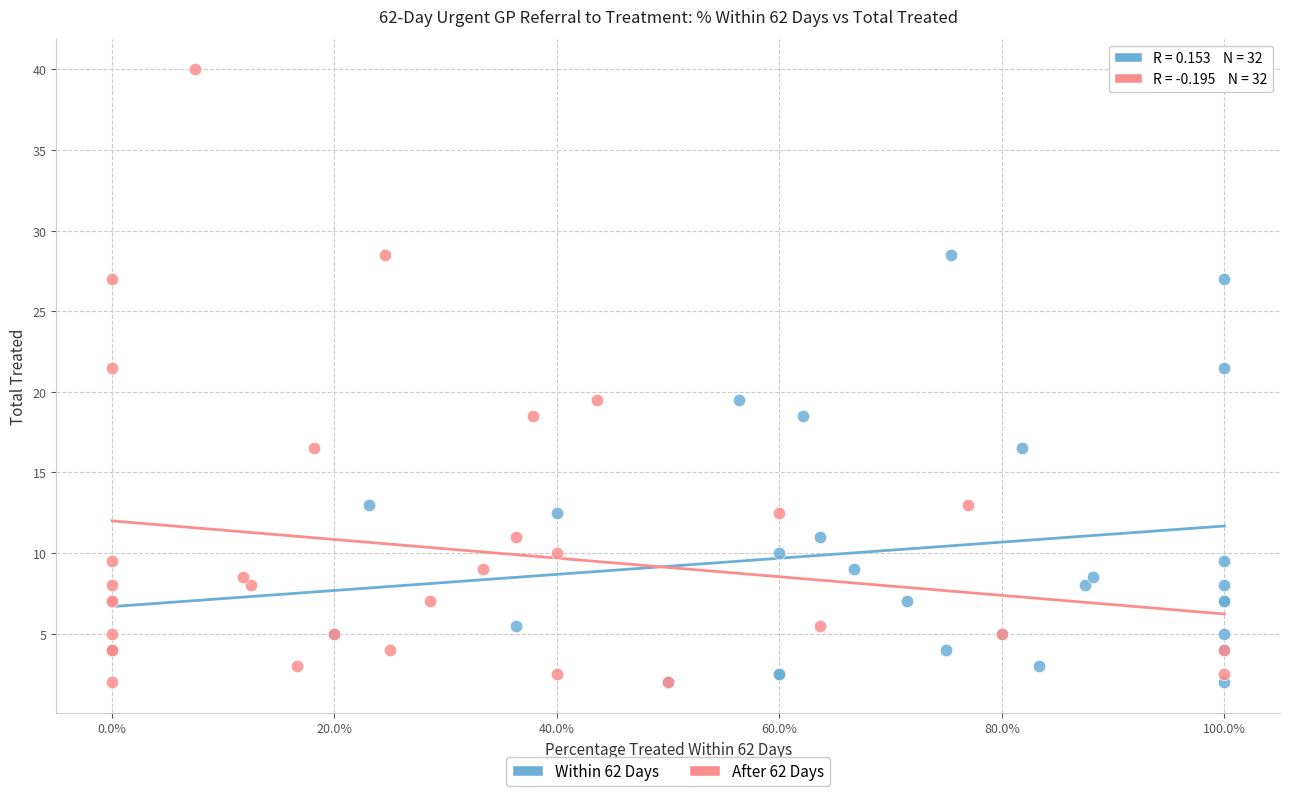

What are all the series names shown in the legend?

Within 62 Days, After 62 Days